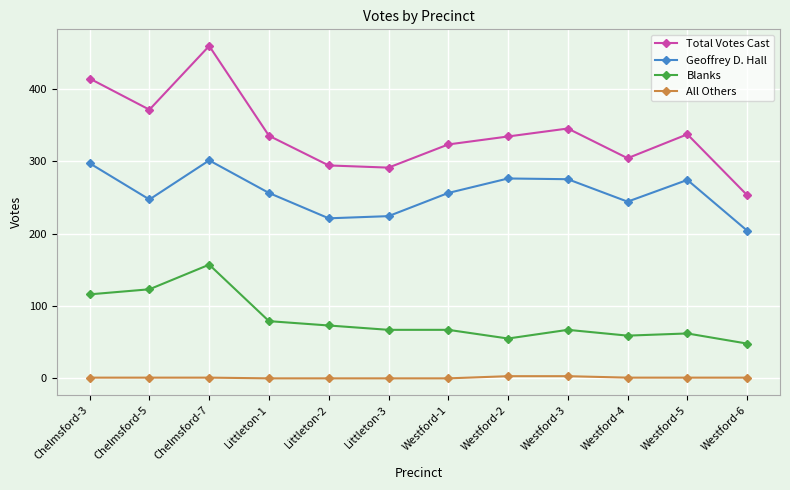

What is the label of the 2nd point from the left?

Chelmsford-5